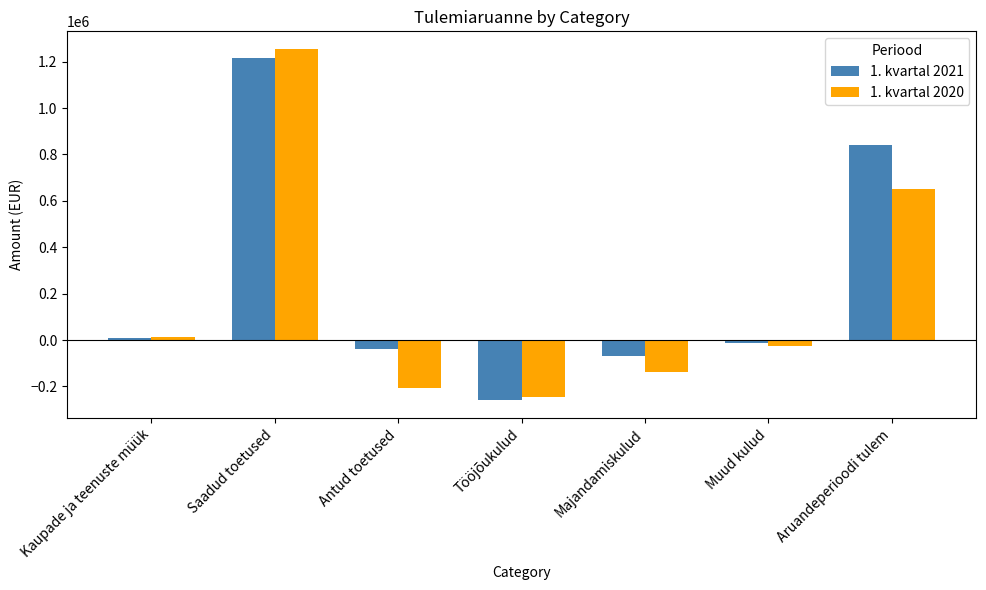

What is the total value across all series at Kaupade ja teenuste müük?

19791.1